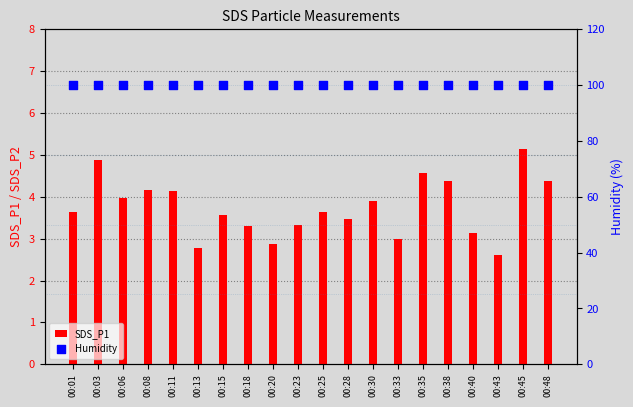

At how many categories does at least one series exceed 88?

20